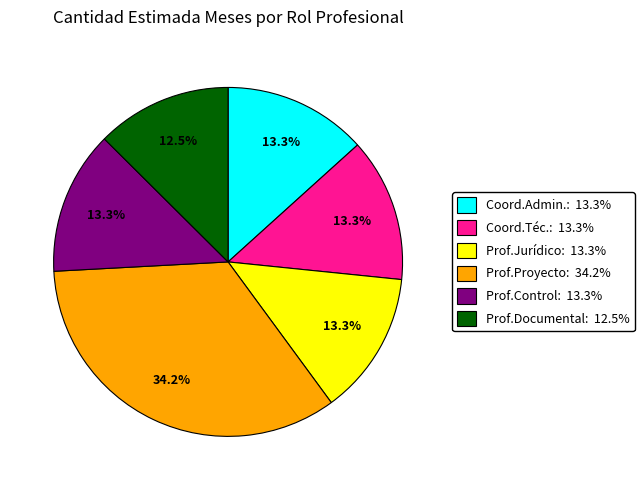

To the nearest percent, what is the difference between the largest and smallest slice percentages?

22%